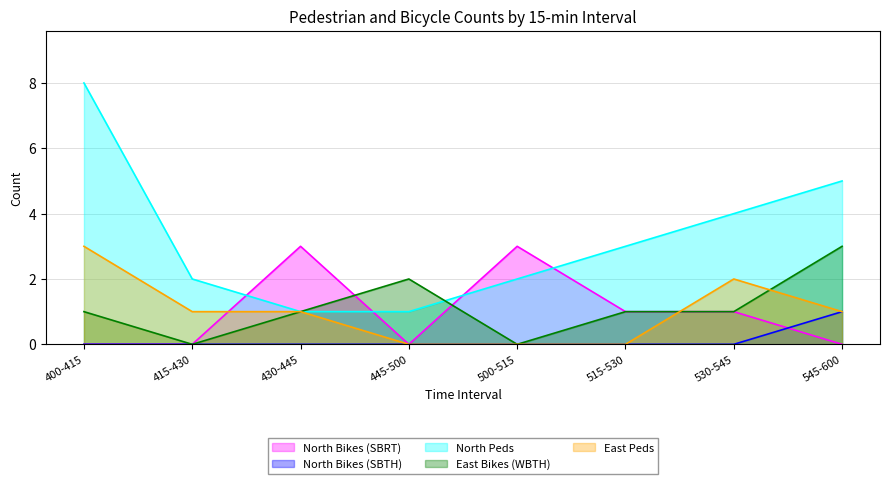

Reading left to right, transcribe all the data shown in this chart.

North Bikes (SBRT): 400-415=0	415-430=0	430-445=3	445-500=0	500-515=3	515-530=1	530-545=1	545-600=0
North Bikes (SBTH): 400-415=0	415-430=0	430-445=0	445-500=0	500-515=0	515-530=0	530-545=0	545-600=1
North Peds: 400-415=8	415-430=2	430-445=1	445-500=1	500-515=2	515-530=3	530-545=4	545-600=5
East Bikes (WBTH): 400-415=1	415-430=0	430-445=1	445-500=2	500-515=0	515-530=1	530-545=1	545-600=3
East Peds: 400-415=3	415-430=1	430-445=1	445-500=0	500-515=0	515-530=0	530-545=2	545-600=1